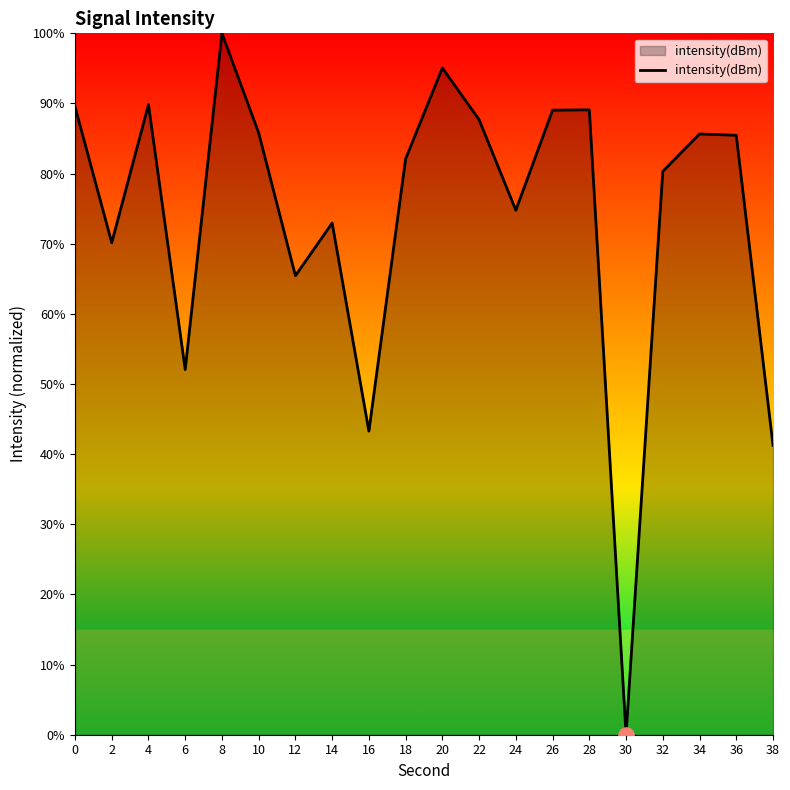

Which has a higher value, 26 or 14?

26